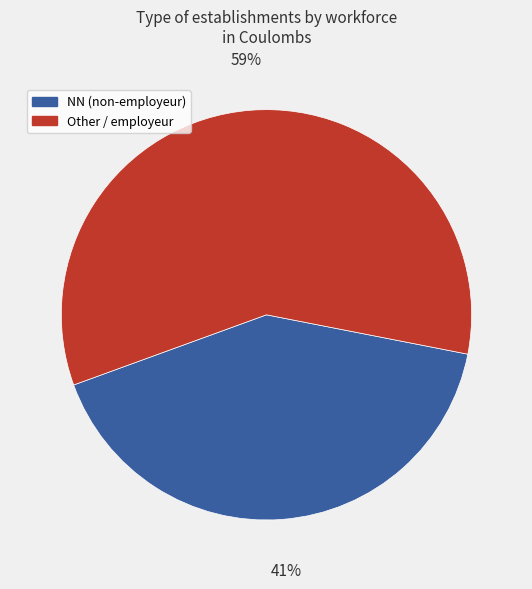

Does Other / employeur represent more than half of the total?

Yes